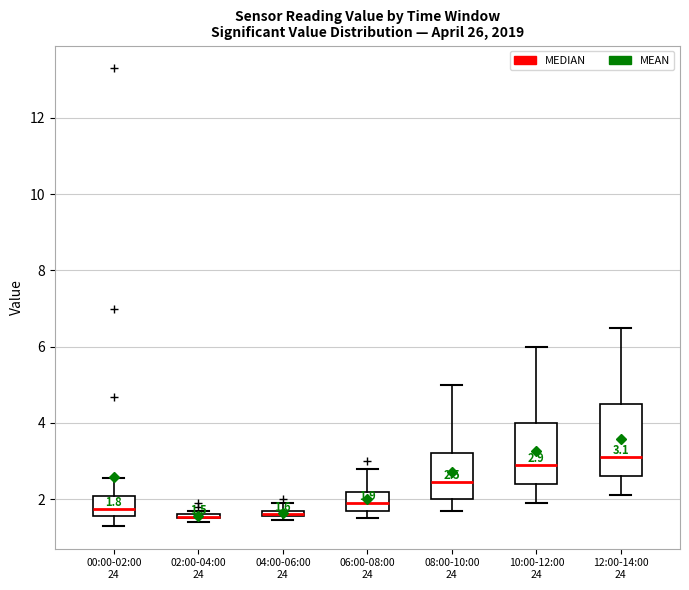

Which box is the tallest, from its lower edge to its upper edge?

12:00-14:00 24